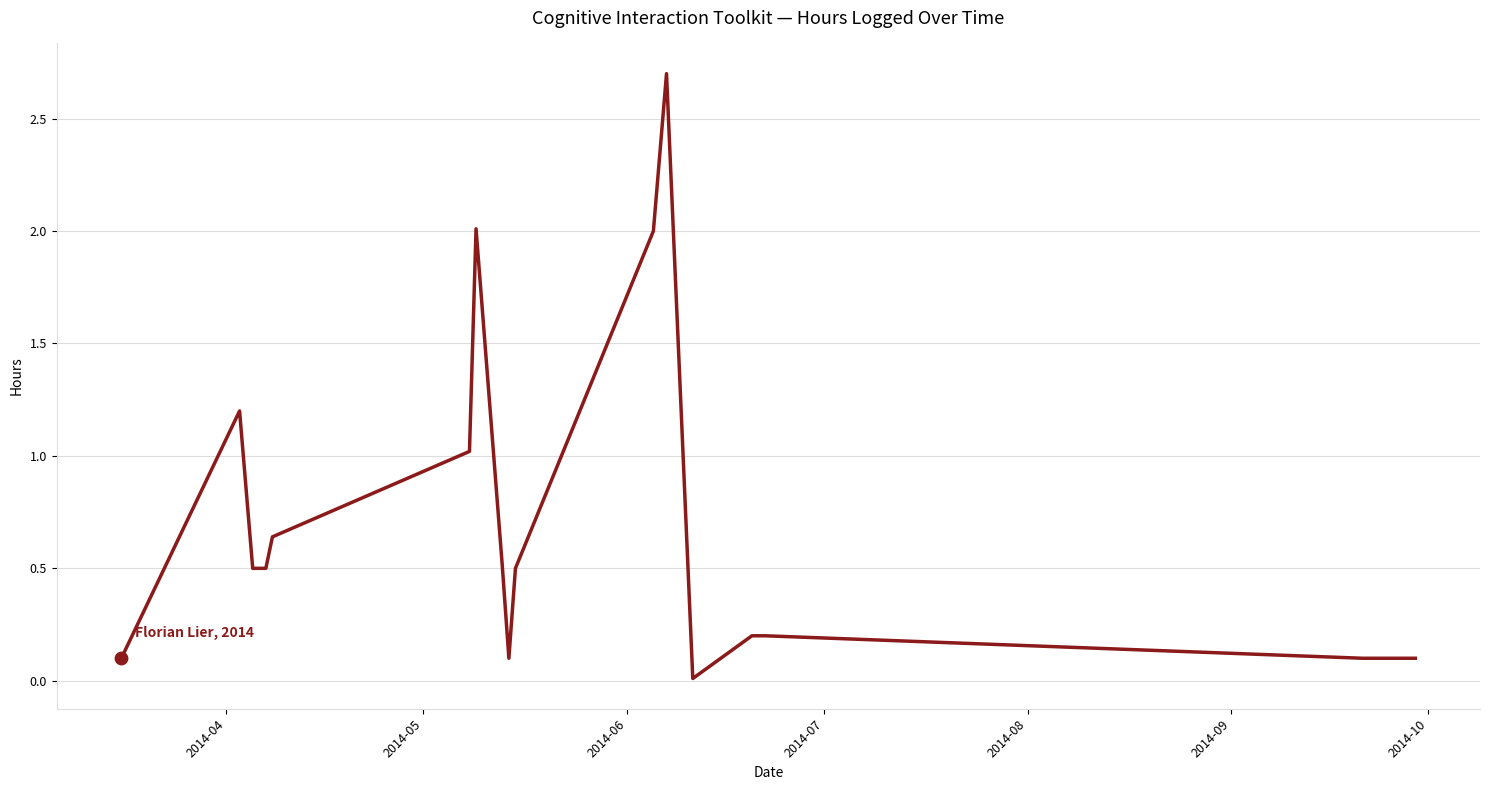

What is the greatest value displayed?

2.7